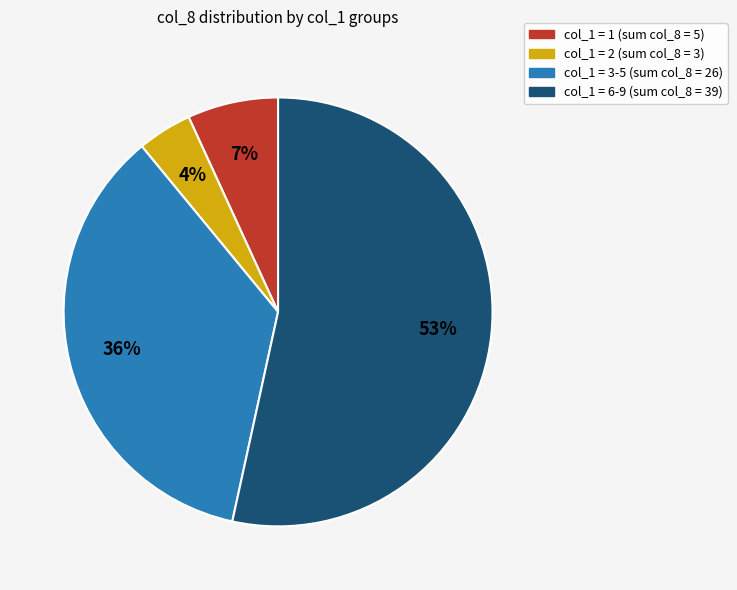

Is there a majority slice in this chart?

Yes